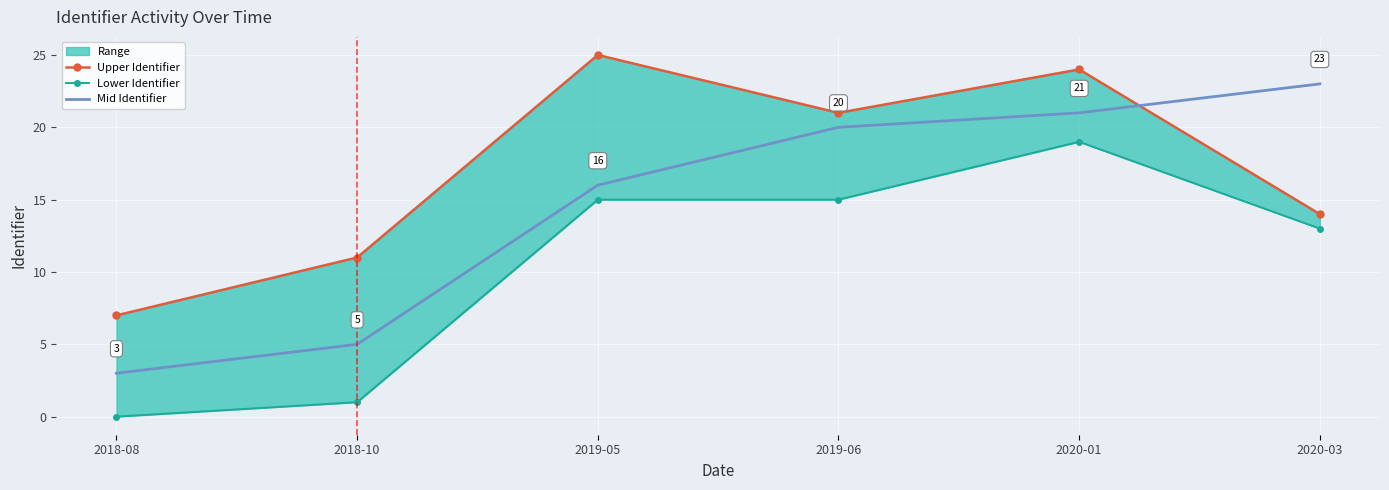

How many lines are shown in the chart?

3